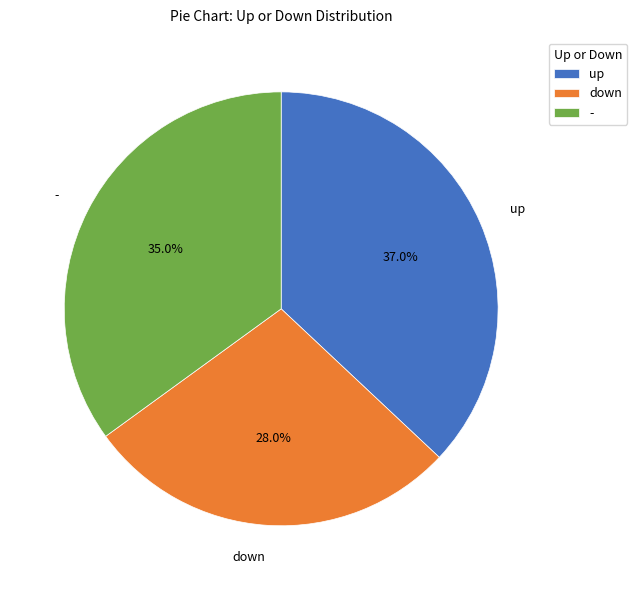

Is the sum of - and down greater than half?

Yes